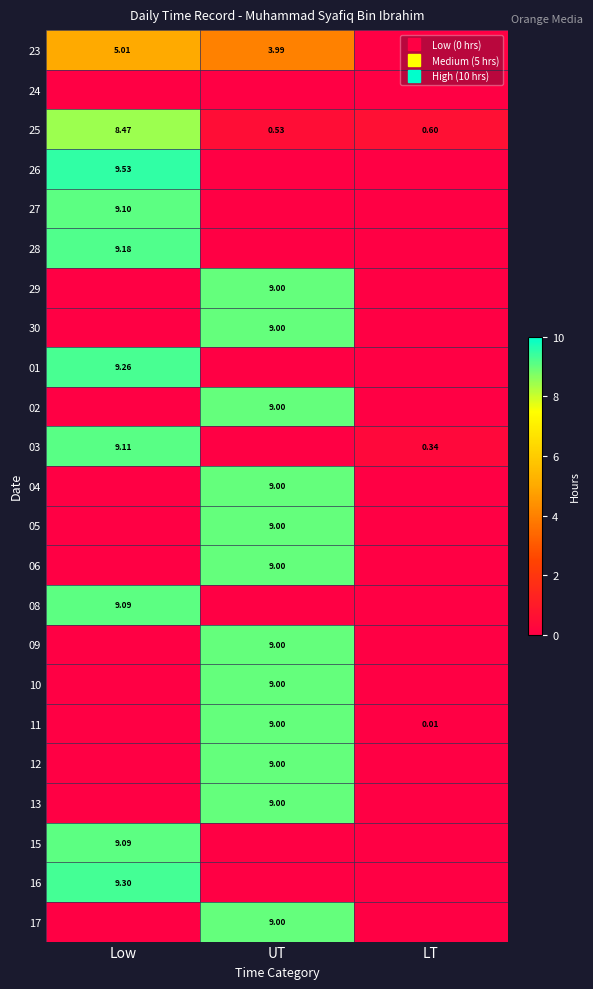

At which category does the chart reach its peak across all series?

Low